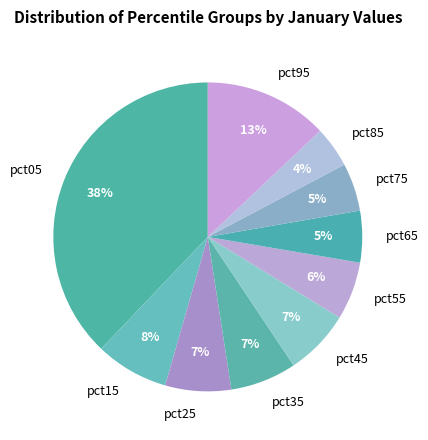

Is the sum of pct75 and pct45 greater than half?

No